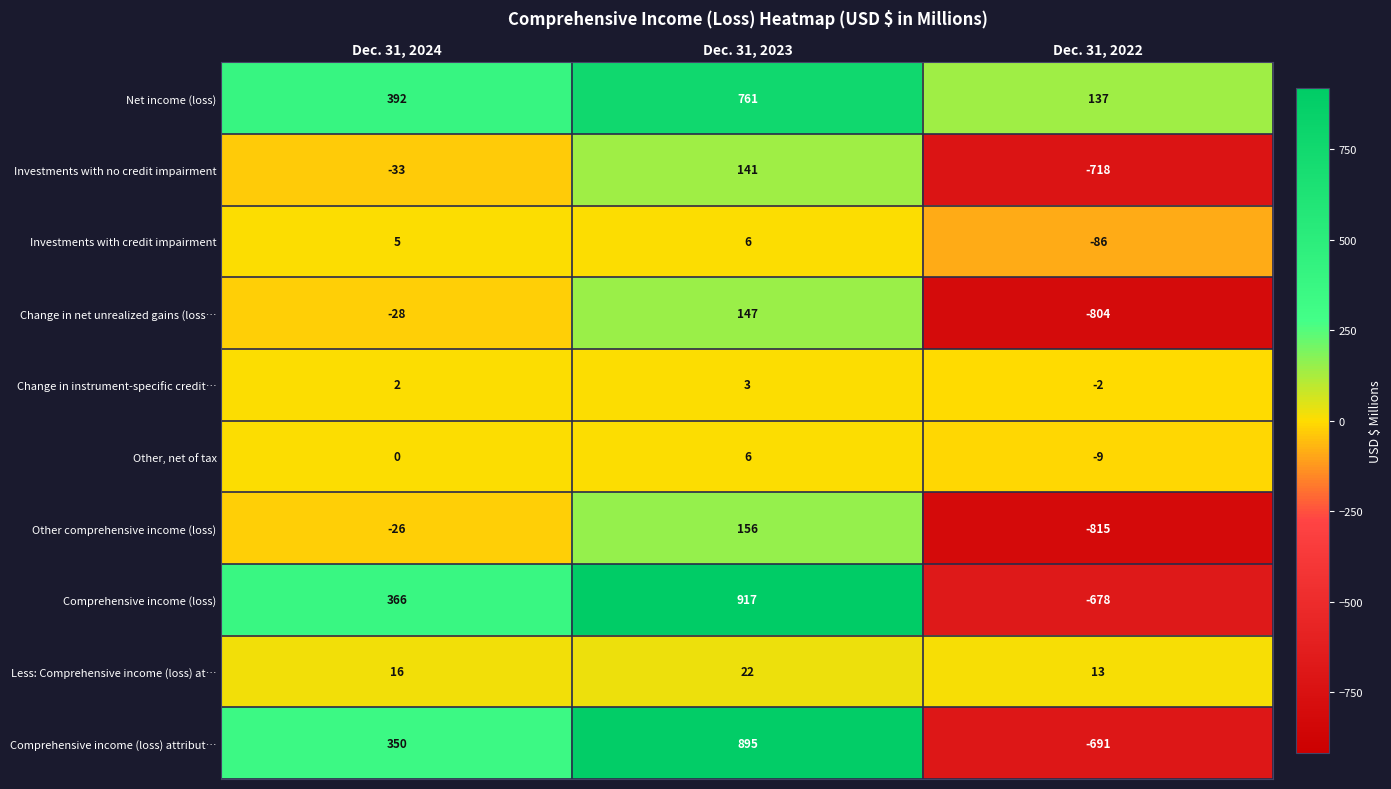

The value of Other, net of tax at Dec. 31, 2023 is 6. True or false?

True